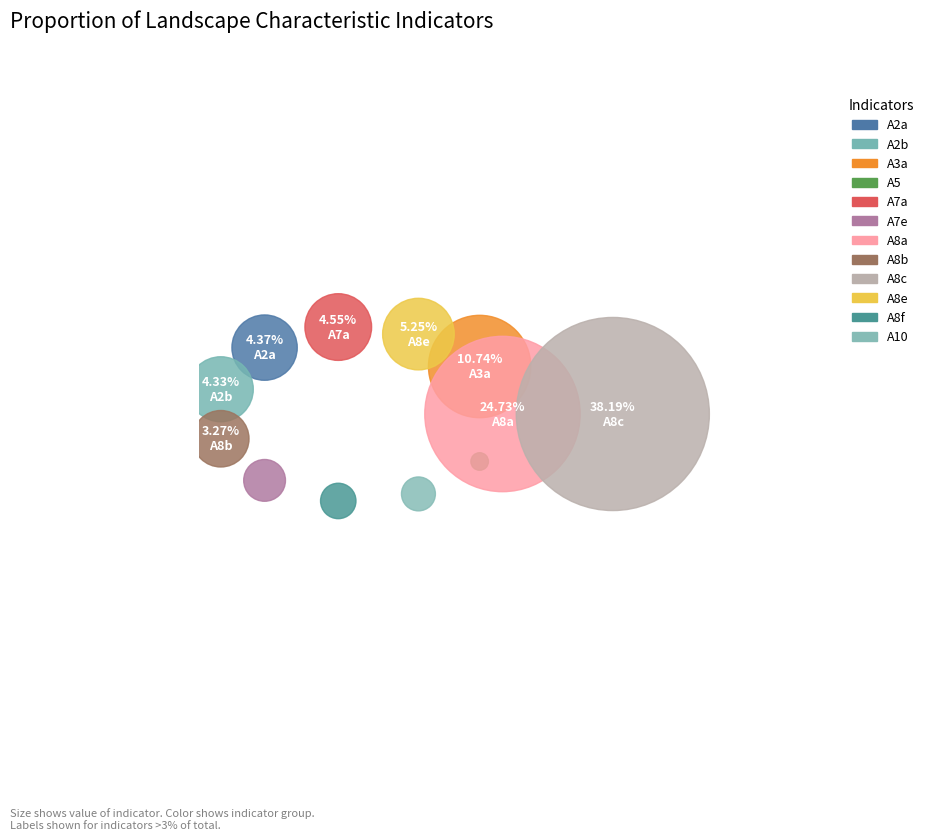

Which slice is the smallest?

A5